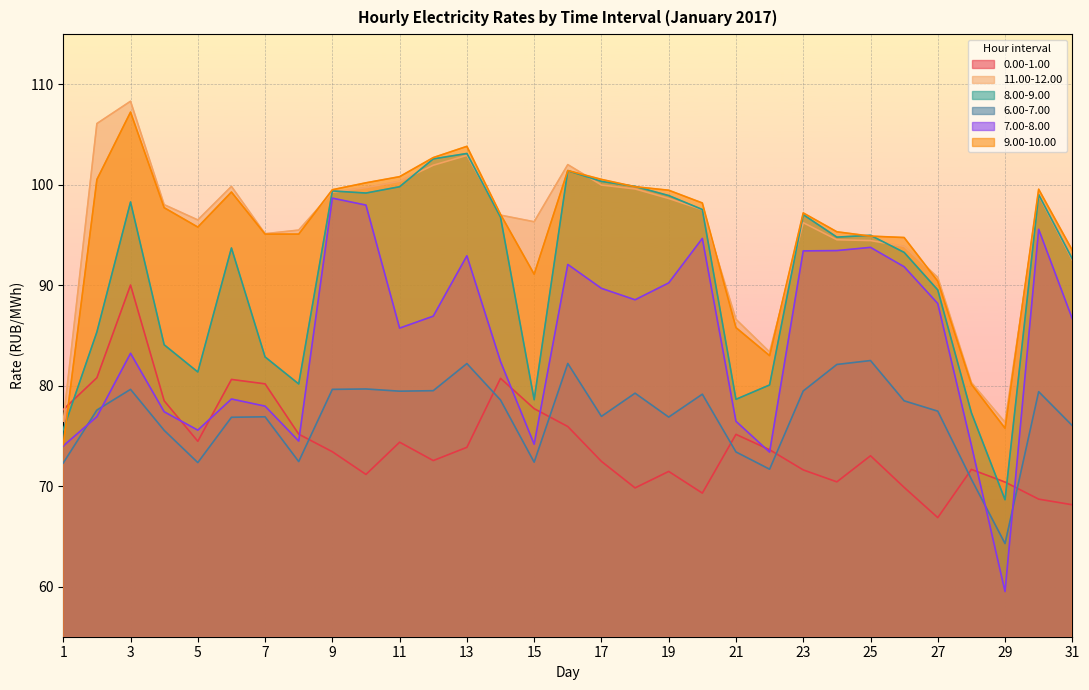

Which series has the widest spread of values?

7.00-8.00